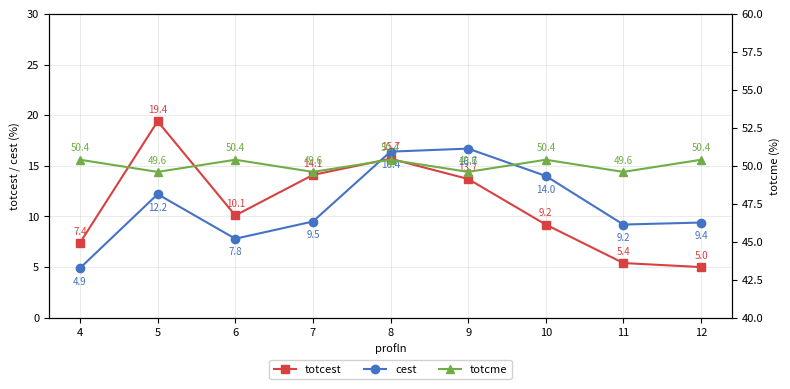

Rank the categories by totcme value from highest to lowest.

4, 6, 8, 10, 12, 5, 7, 9, 11